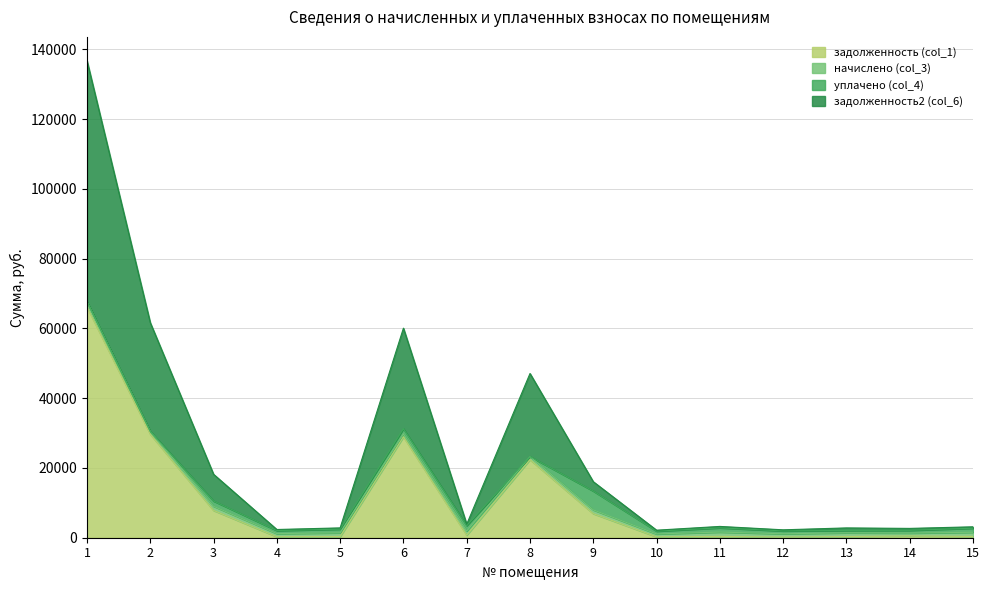

What is the spread (max minus min) of values at 10?

1907.7